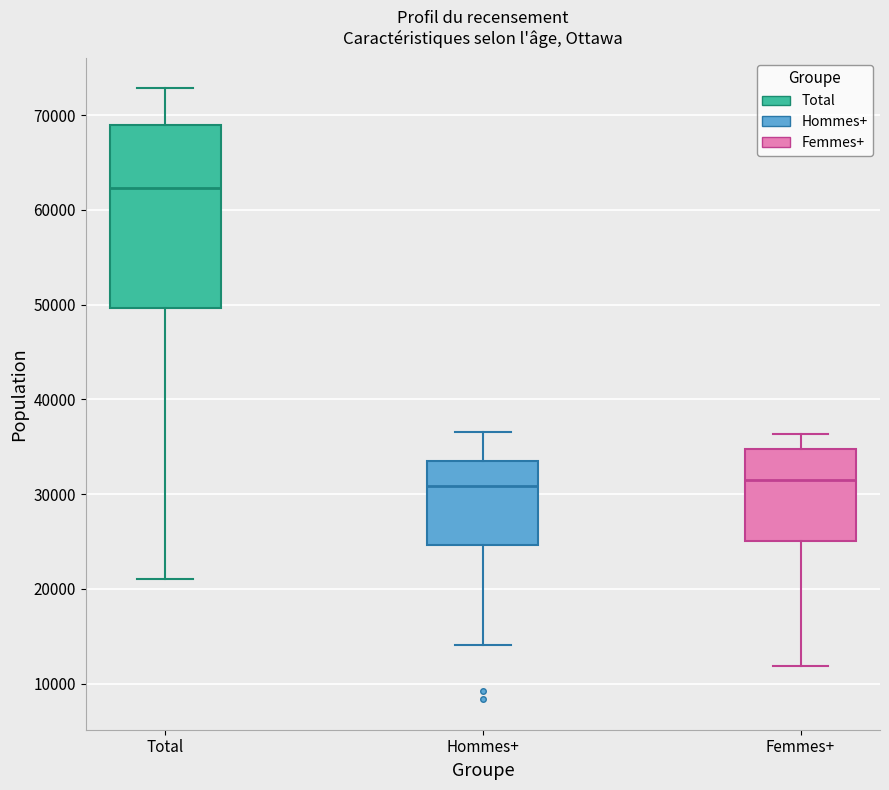

Which box's median line is the highest?

Total